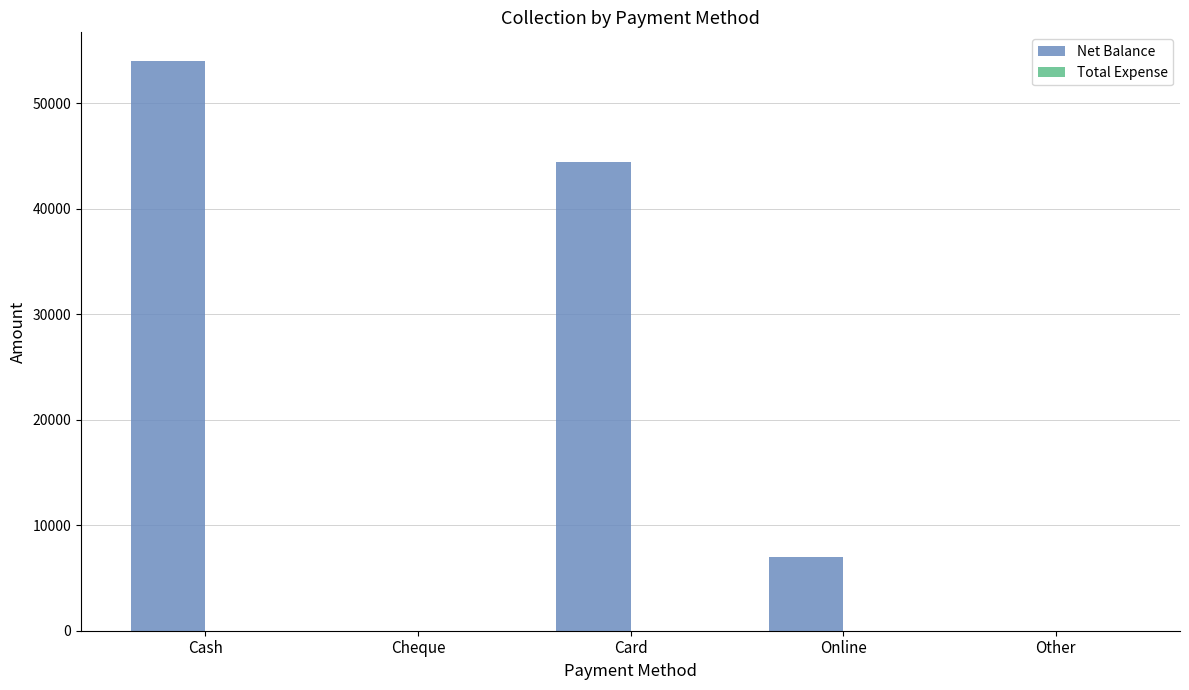

What is the sum of the values at Online and Cash?

61000